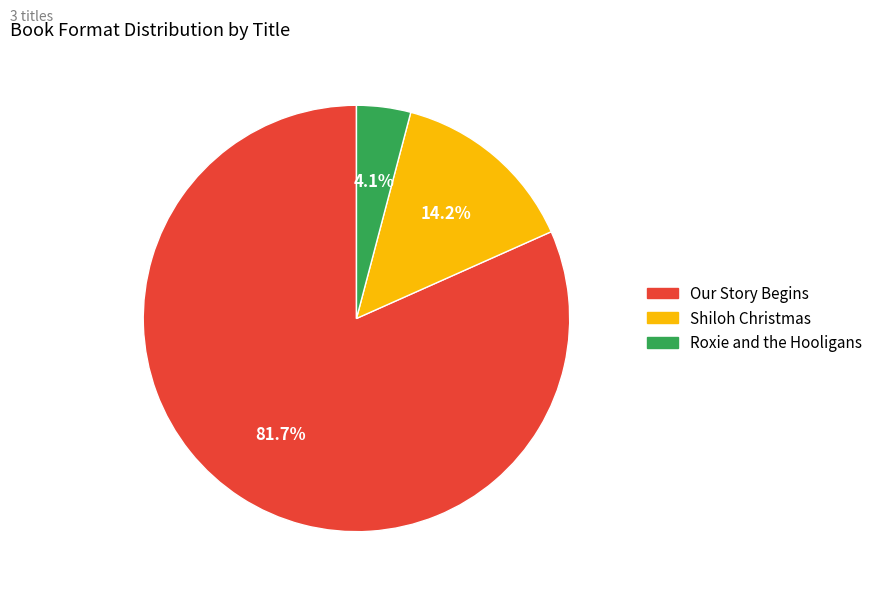

What is the total percentage of Our Story Begins and Roxie and the Hooligans?

85.8%